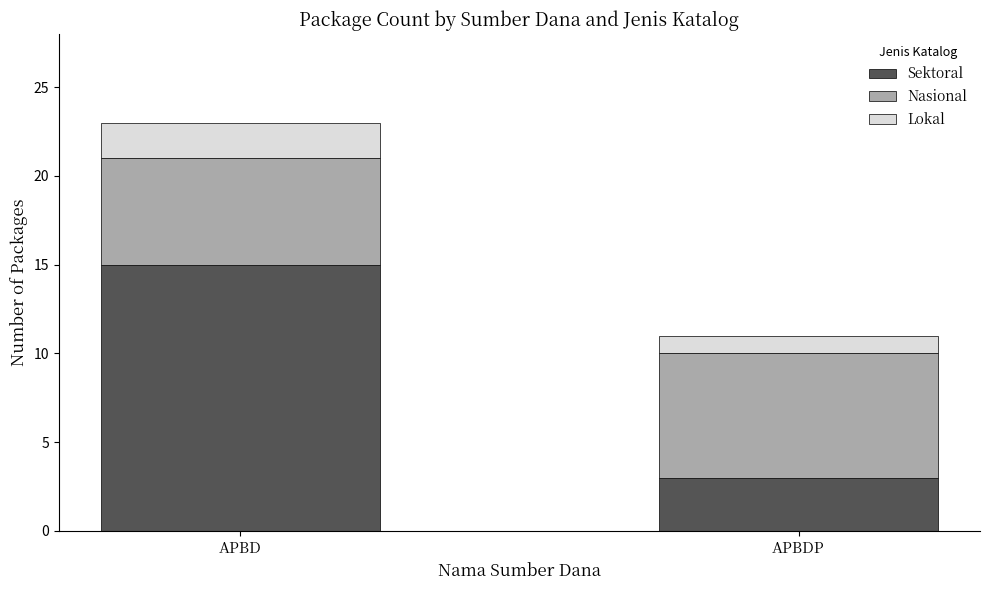

Is it true that Sektoral equals 2 at APBDP?

False